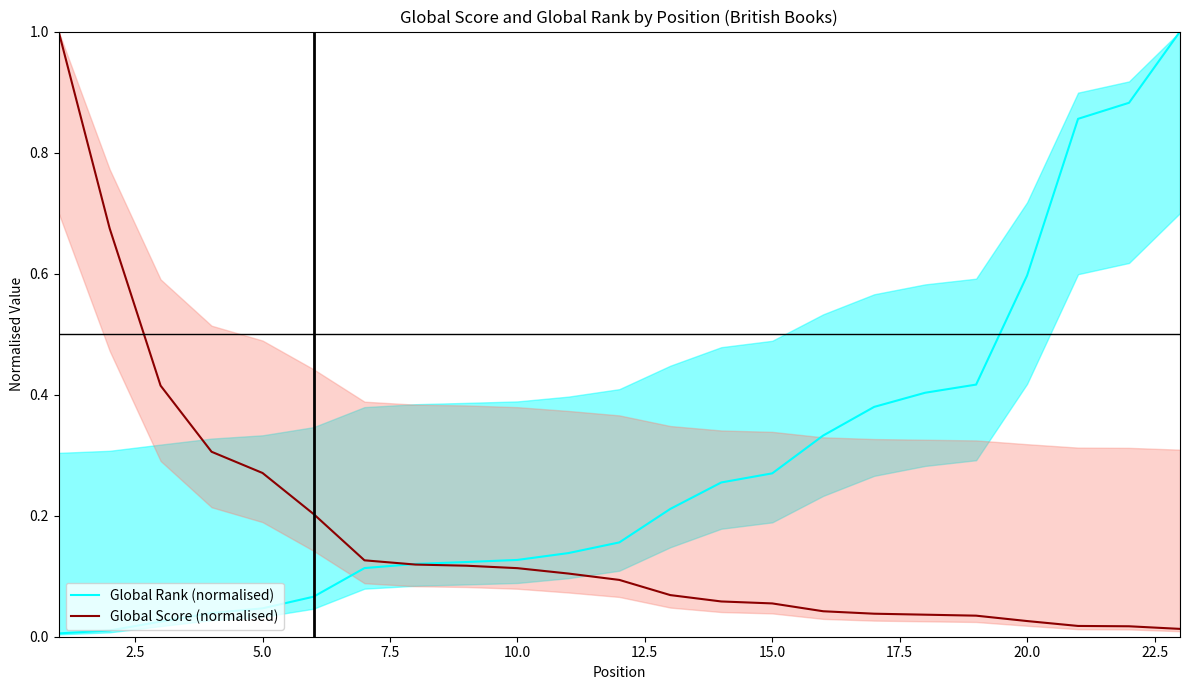

True or false: Global Score (normalised) has more than 1 interior local peaks.

False